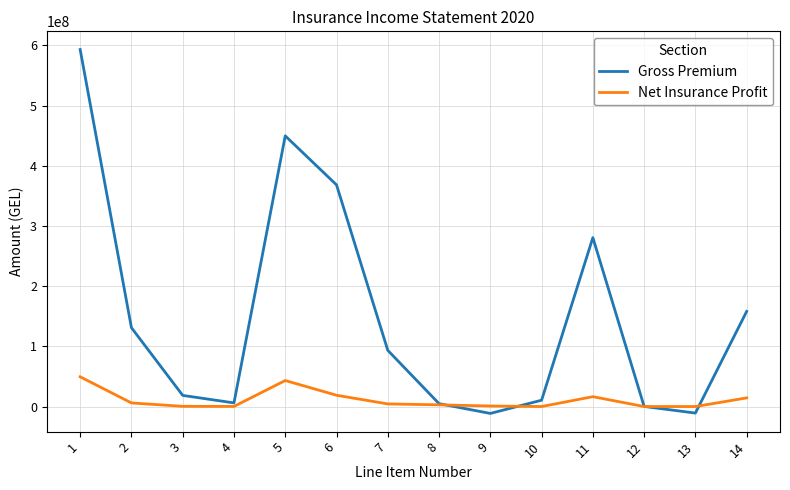

What is the maximum value shown in the chart?

593283916.3